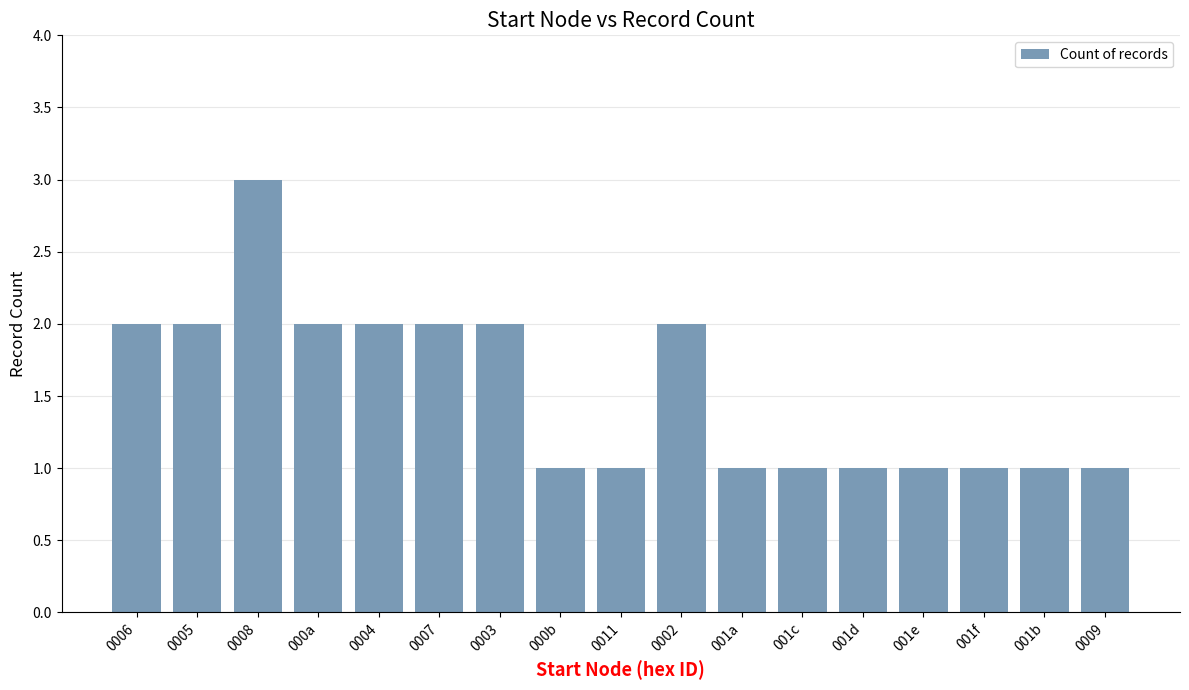

What is the value of the 11th bar from the left?

1